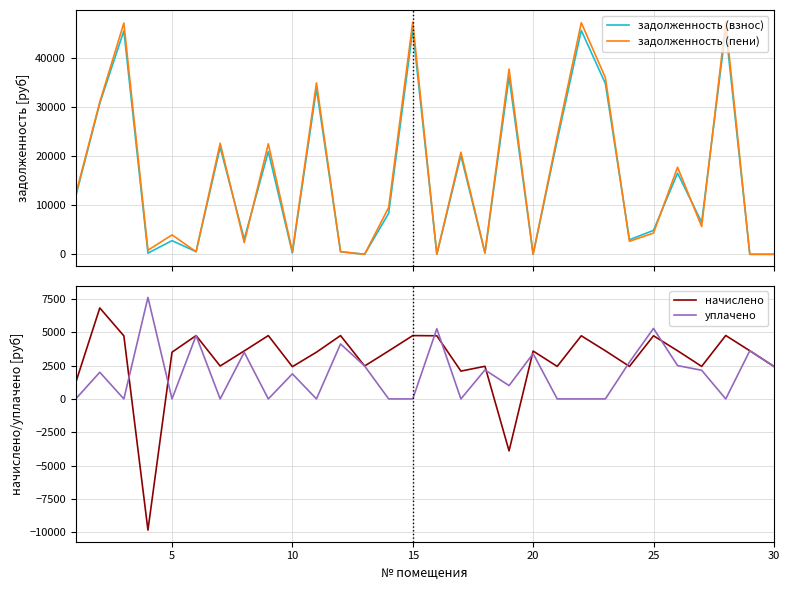

What is the highest value of the задолженность (взнос) series?

45799.4